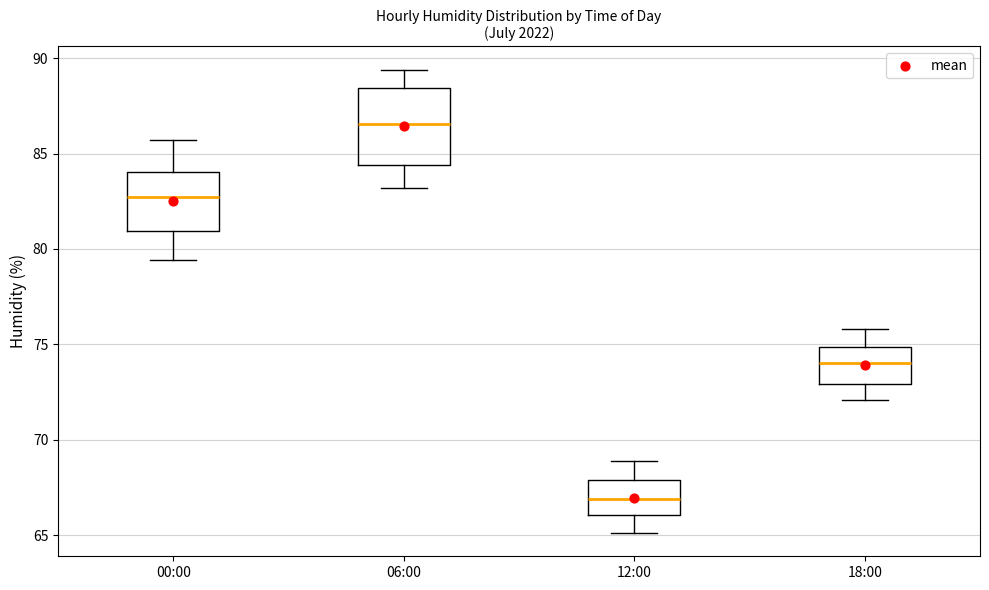

Reading left to right, transcribe this box plot: for each box, give where its median line is, the range the box spans, and where its two whiskers end, as read against the y-axis. The values are not printed on the chart, so give them approximately, as read against the axis.

00:00: median 82.5, box 81.0 to 84.0, whiskers 79.5 to 85.5
06:00: median 86.5, box 84.5 to 88.5, whiskers 83.0 to 89.5
12:00: median 67.0, box 66.0 to 68.0, whiskers 65.0 to 69.0
18:00: median 74.0, box 73.0 to 75.0, whiskers 72.0 to 76.0